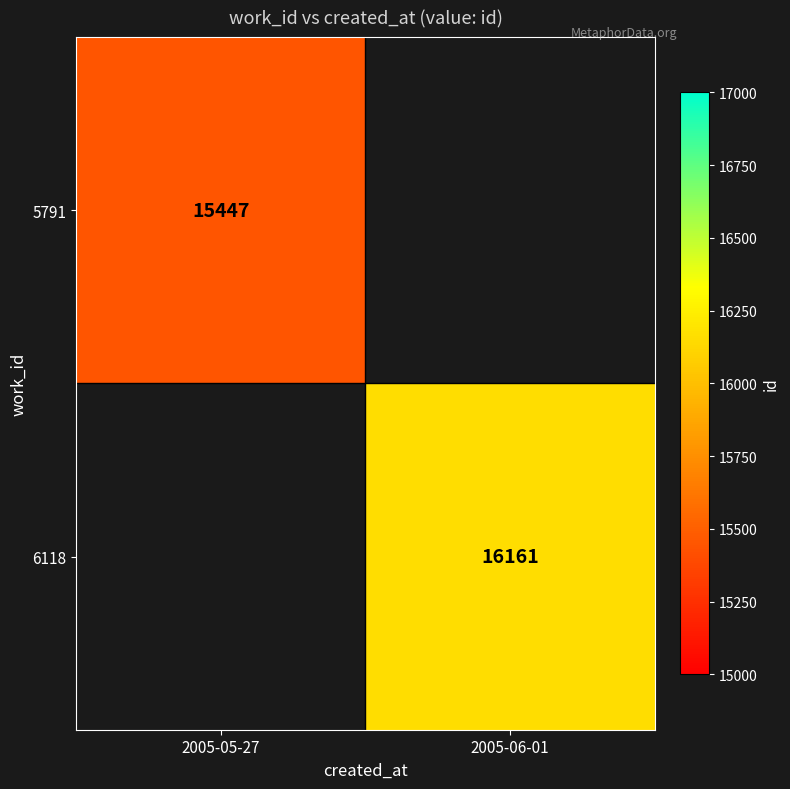

True or false: 6118 has a value of 24716 at 2005-06-01.

False